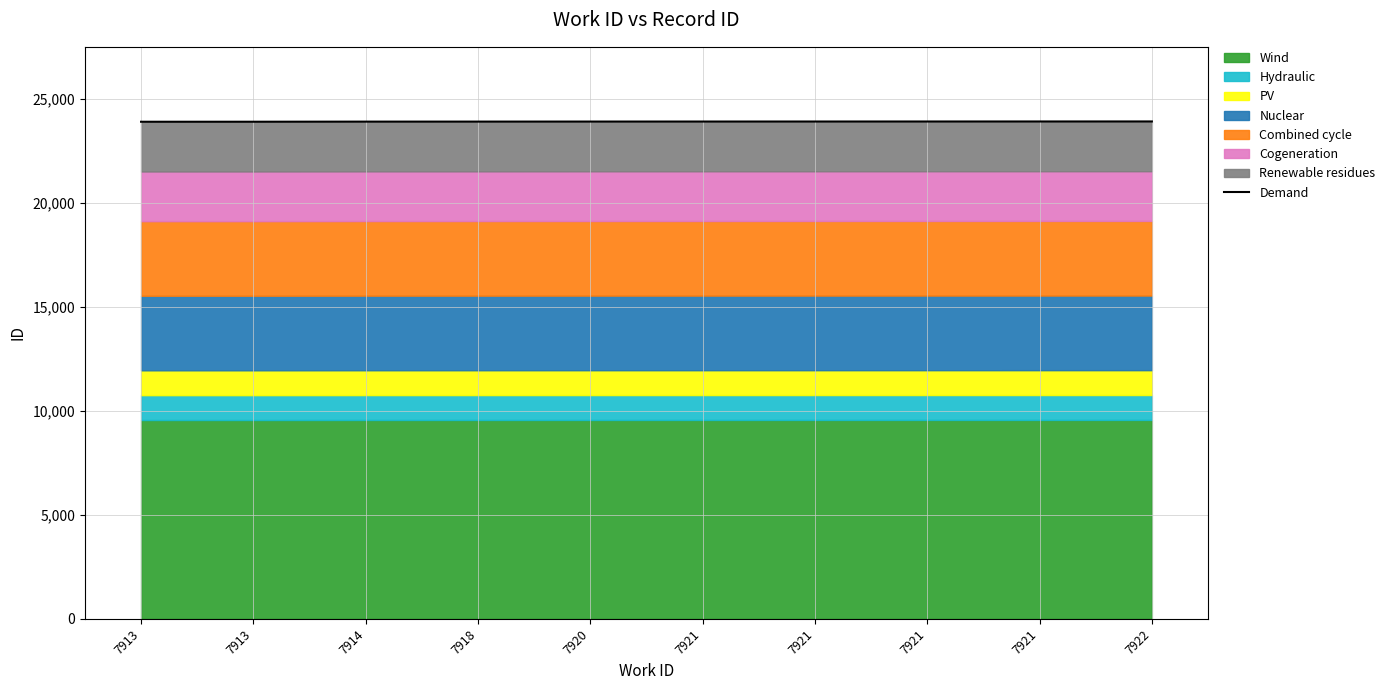

How many data points does each series have?

10